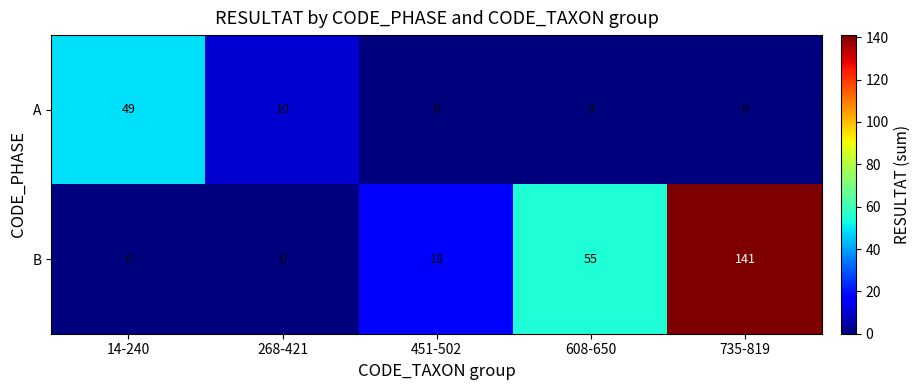

At which label does A reach its peak?

14-240